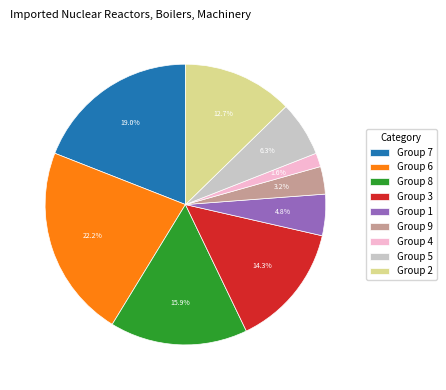

Combined, do Group 3 and Group 2 account for over 50%?

No